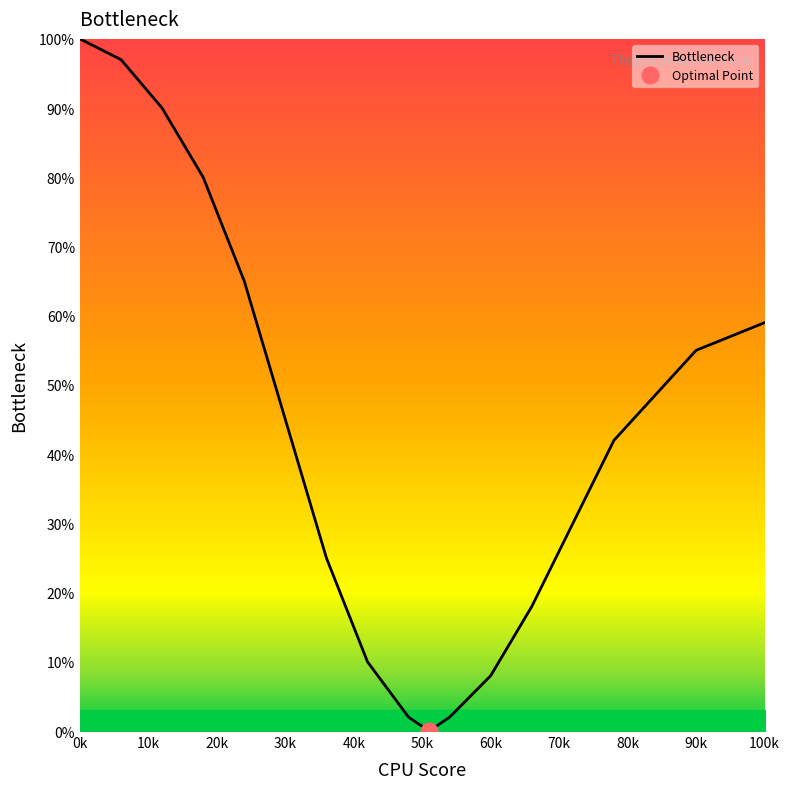

What is the difference between the maximum and second lowest values?

98